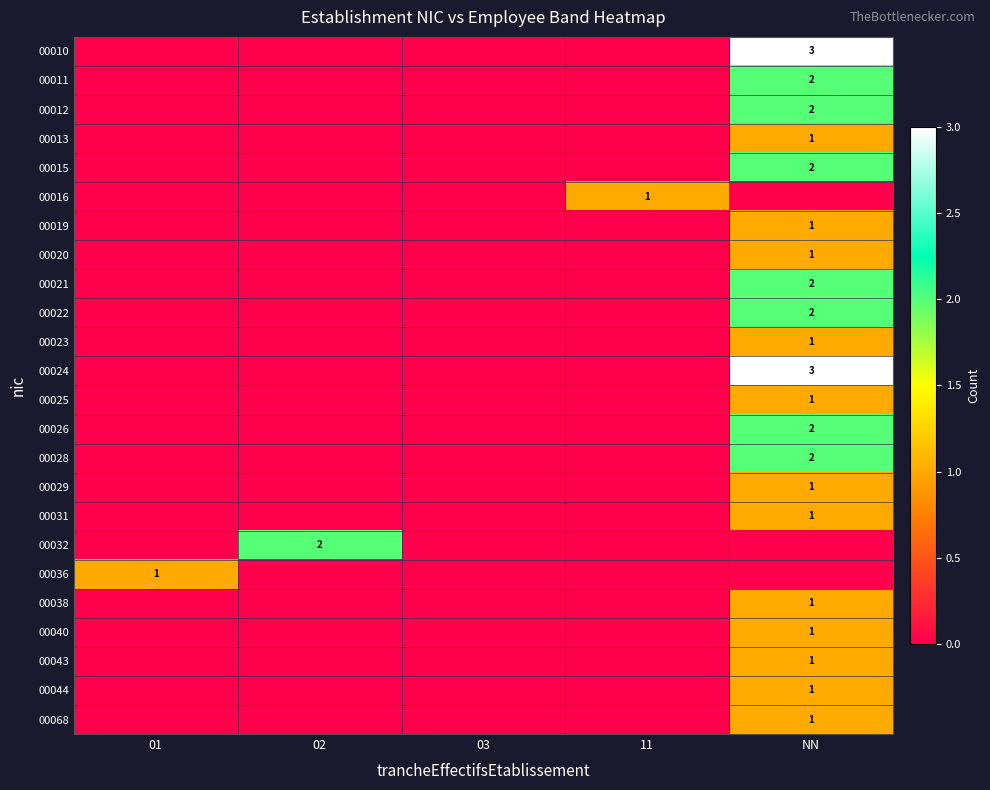

True or false: 00025 has a value of 1 at NN.

True